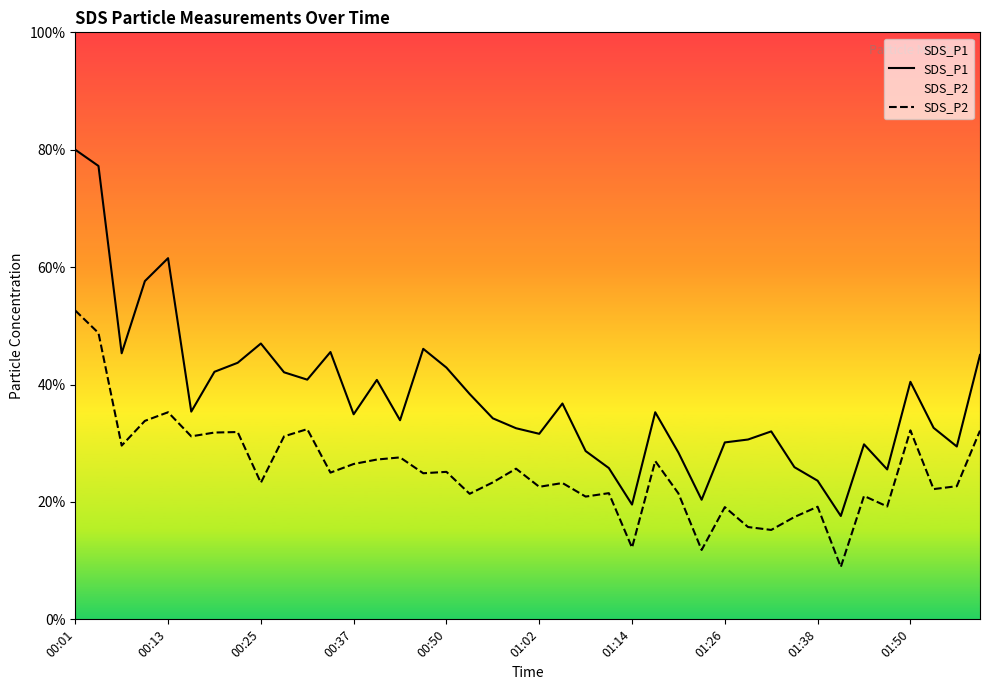

The value of SDS_P1 at 25 is 25.9. True or false?

False